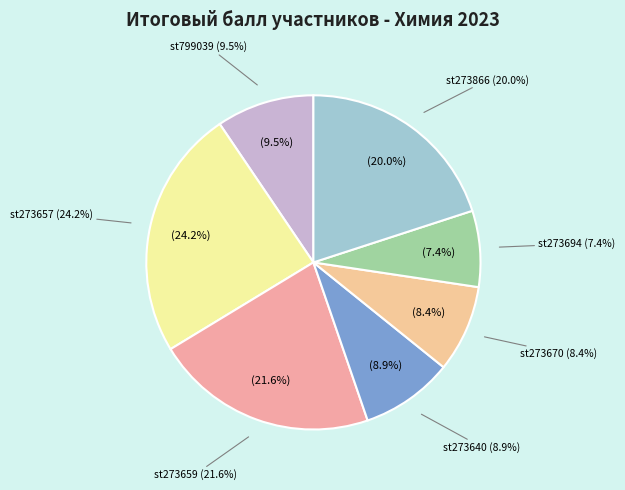

Is it true that st273640 is 16% of the pie?

False